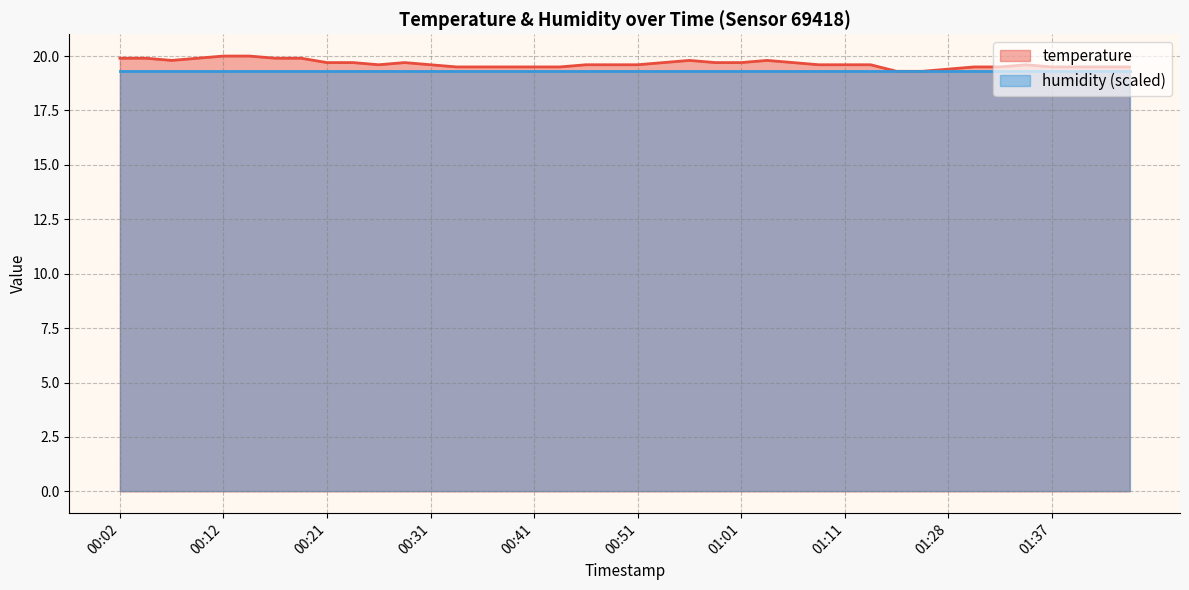

Does the chart display data point markers on the line(s)?

No